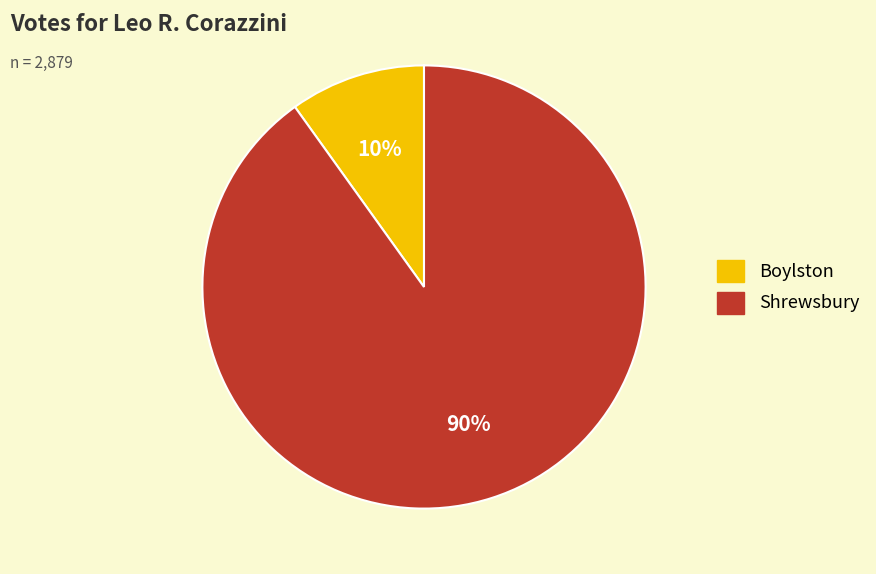

Which has a higher value, Boylston or Shrewsbury?

Shrewsbury